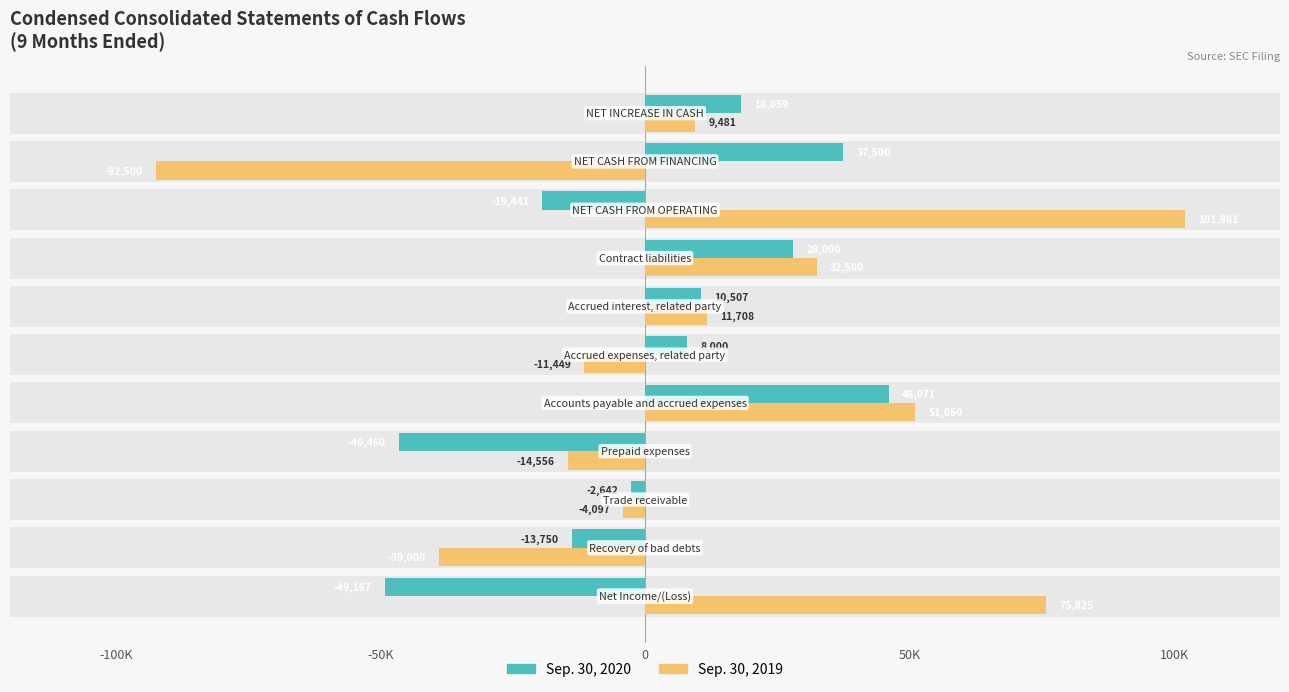

How many data points in Sep. 30, 2019 are above 9481?

5